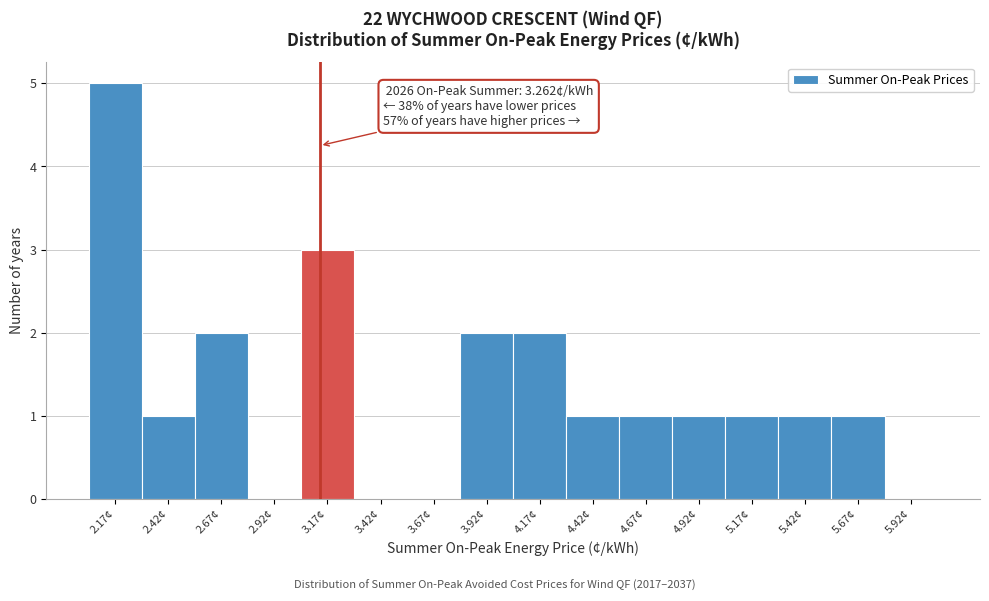

Reading left to right, transcribe all the data shown in this chart.

2.17¢=5	2.42¢=1	2.67¢=2	2.92¢=0	3.17¢=3	3.42¢=0	3.67¢=0	3.92¢=2	4.17¢=2	4.42¢=1	4.67¢=1	4.92¢=1	5.17¢=1	5.42¢=1	5.67¢=1	5.92¢=0